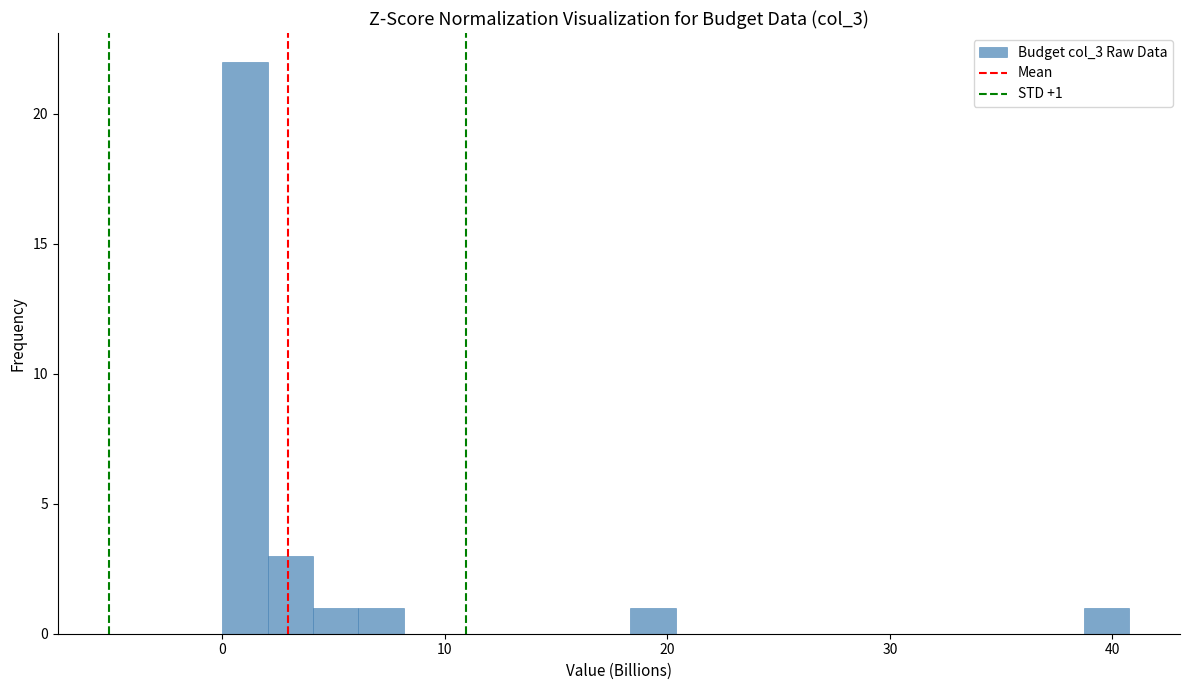

Read against the x-axis, roughly where is the centre of the tallest bar?

1